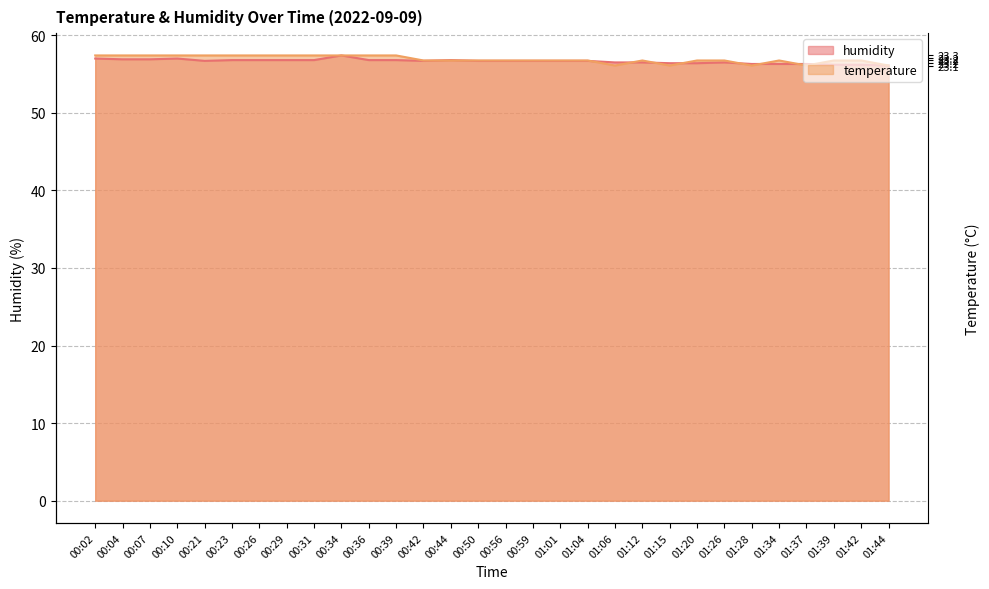

Rank the series at 01:15 from highest to lowest value.

humidity, temperature